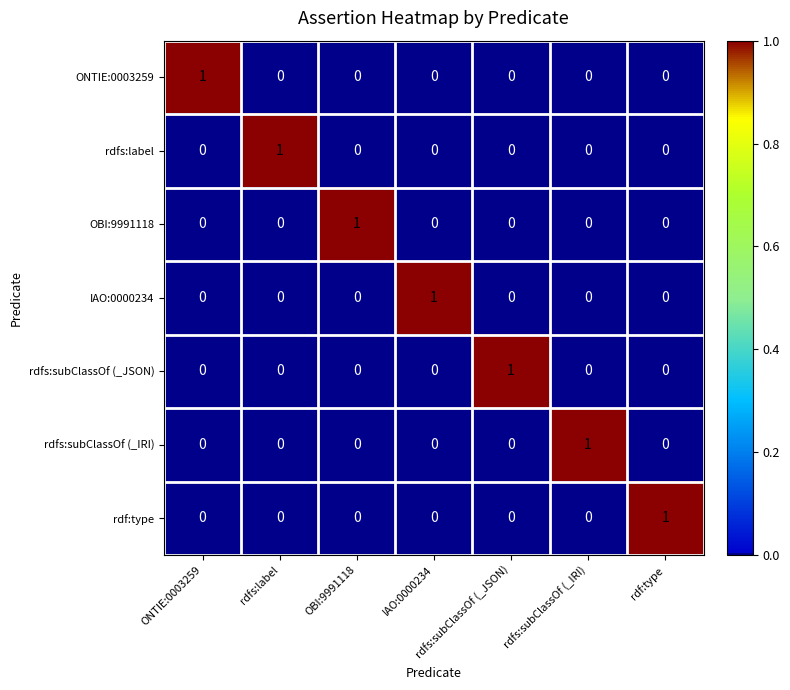

At how many categories does at least one series exceed 0?

7